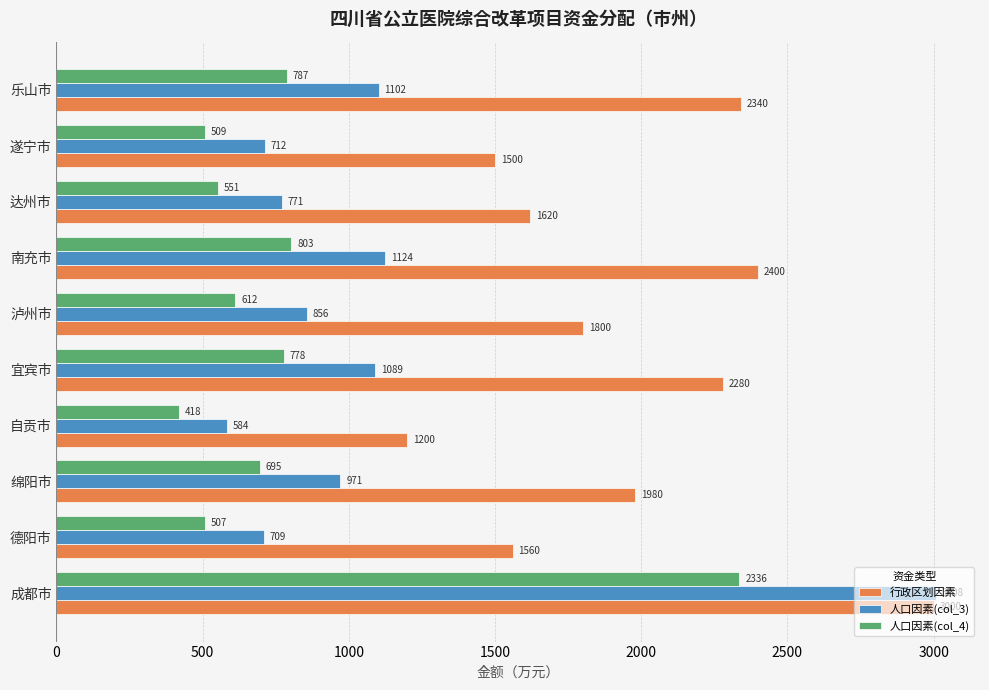

At which category is the sum across all series the highest?

成都市